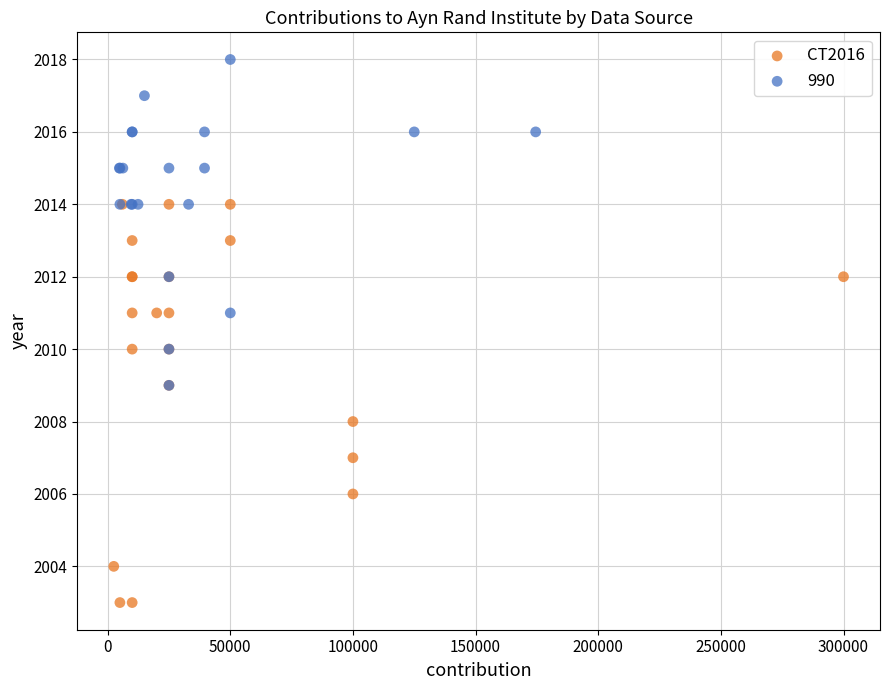

Which series has the widest spread of Y values?

CT2016